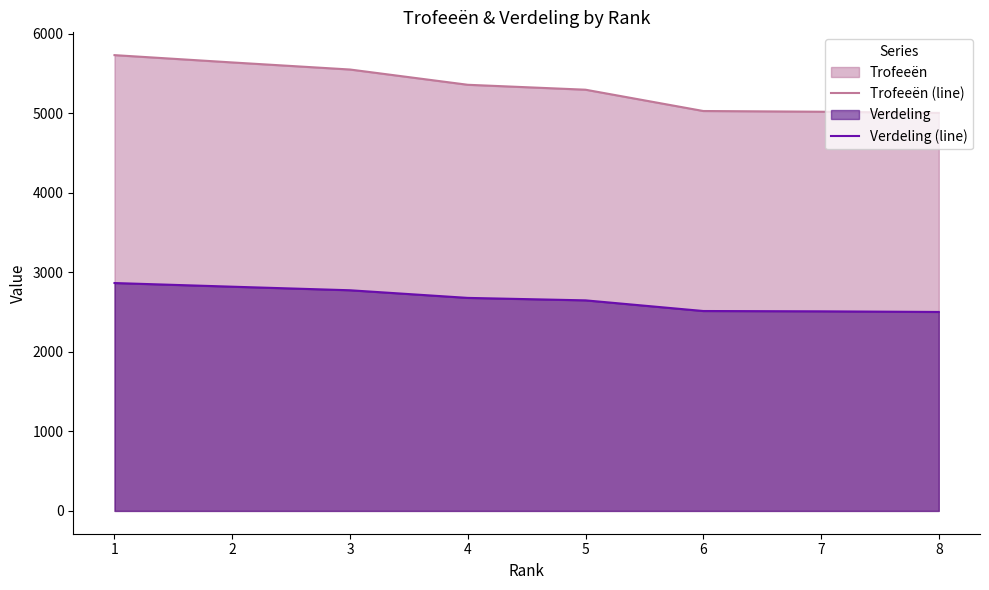

Does the chart display data point markers on the line(s)?

No